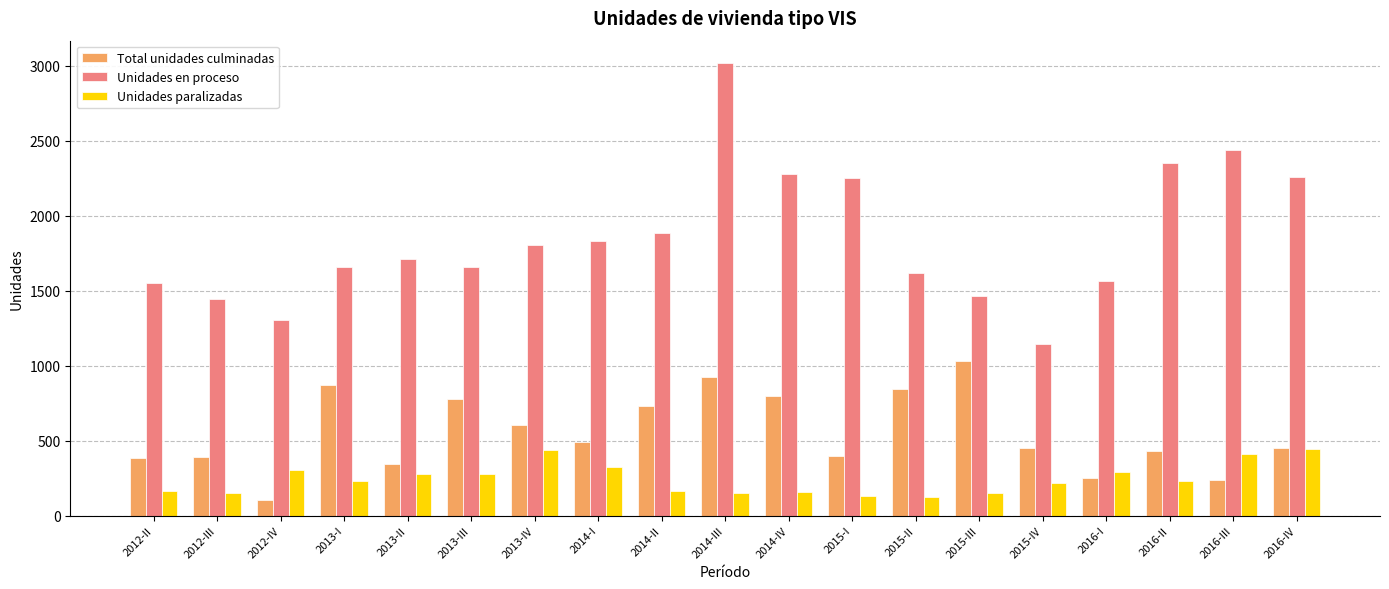

Which category has the highest value in the Unidades en proceso series?

2014-III